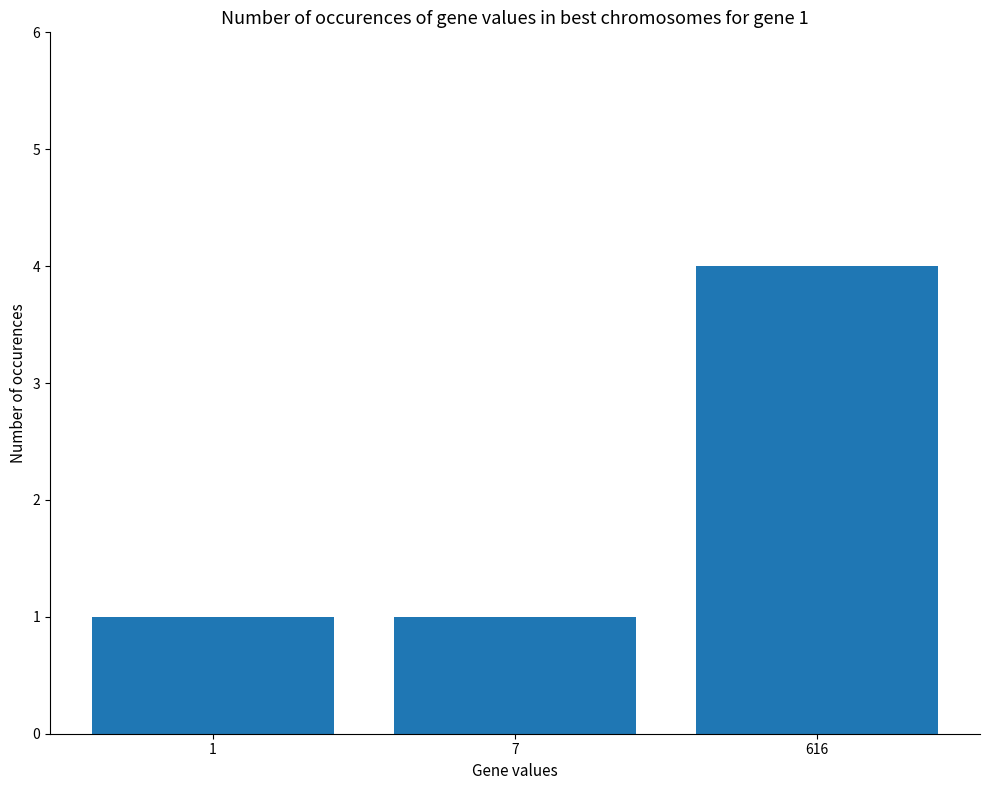

Reading right to left, list all the values displayed in this chart.

616=4	7=1	1=1